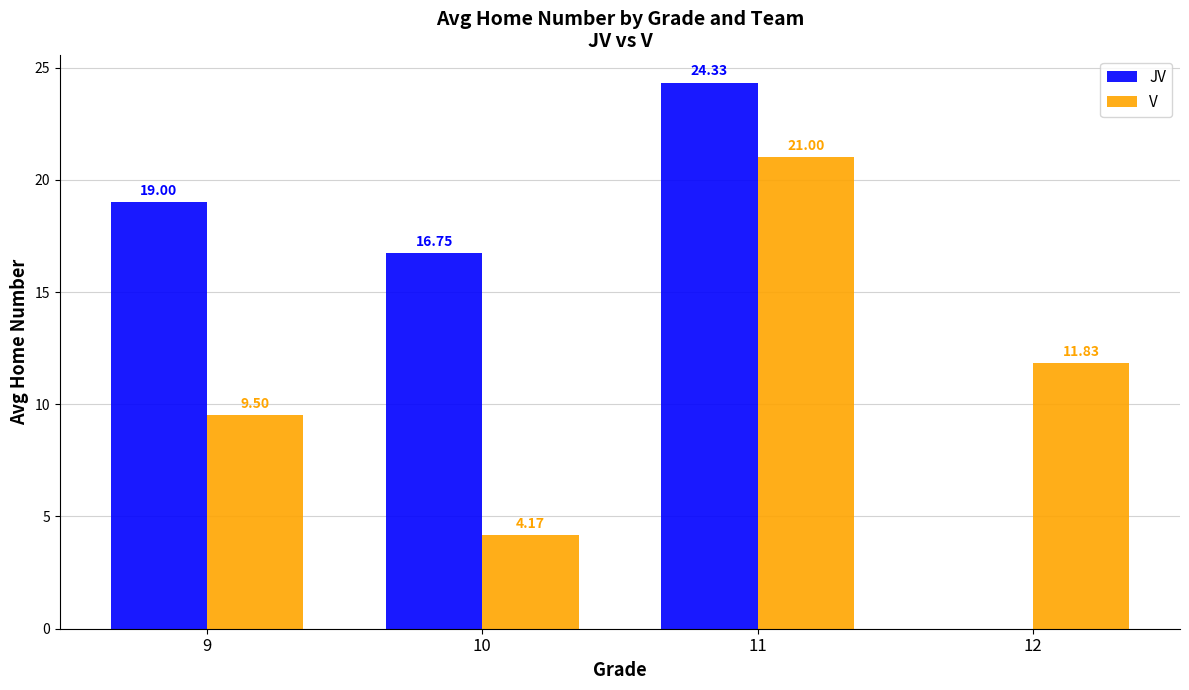

Are the bars grouped side by side (vs. stacked)?

Yes